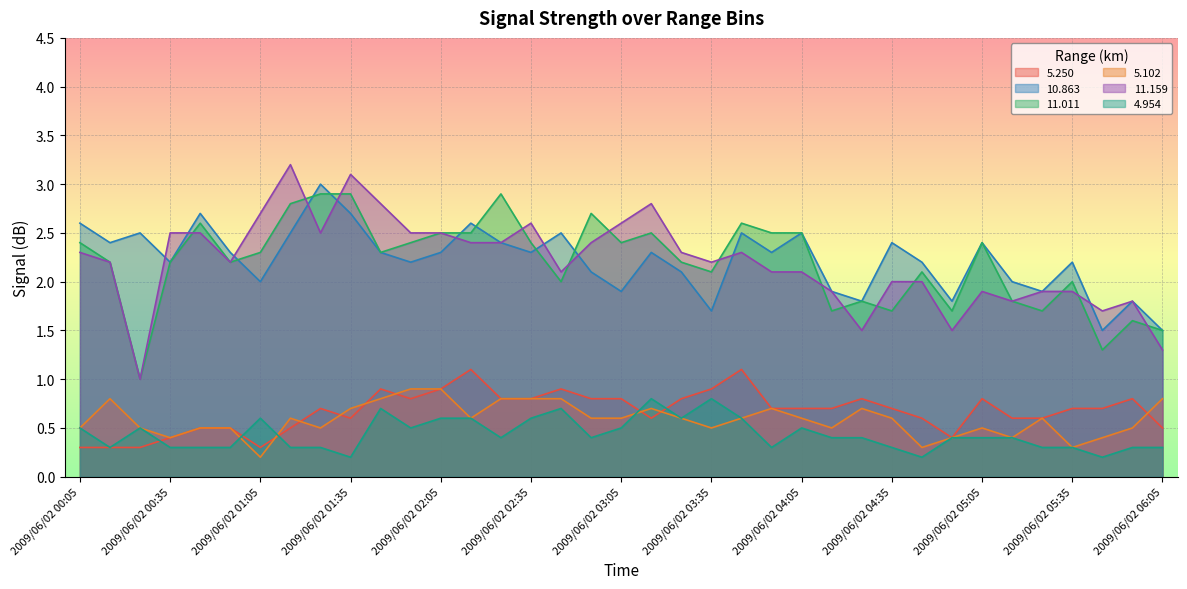

Reading left to right, list all the values displayed in this chart.

  5.250: 0.3	0.3	0.3	0.4	0.5	0.5	0.3	0.5	0.7	0.6	0.9	0.8	0.9	1.1	0.8	0.8	0.9	0.8	0.8	0.6	0.8	0.9	1.1	0.7	0.7	0.7	0.8	0.7	0.6	0.4	0.8	0.6	0.6	0.7	0.7	0.8	0.5
 10.863: 2.6	2.4	2.5	2.2	2.7	2.3	2.0	2.5	3.0	2.7	2.3	2.2	2.3	2.6	2.4	2.3	2.5	2.1	1.9	2.3	2.1	1.7	2.5	2.3	2.5	1.9	1.8	2.4	2.2	1.8	2.4	2.0	1.9	2.2	1.5	1.8	1.5
 11.011: 2.4	2.2	1.0	2.2	2.6	2.2	2.3	2.8	2.9	2.9	2.3	2.4	2.5	2.5	2.9	2.4	2.0	2.7	2.4	2.5	2.2	2.1	2.6	2.5	2.5	1.7	1.8	1.7	2.1	1.7	2.4	1.8	1.7	2.0	1.3	1.6	1.5
  5.102: 0.5	0.8	0.5	0.4	0.5	0.5	0.2	0.6	0.5	0.7	0.8	0.9	0.9	0.6	0.8	0.8	0.8	0.6	0.6	0.7	0.6	0.5	0.6	0.7	0.6	0.5	0.7	0.6	0.3	0.4	0.5	0.4	0.6	0.3	0.4	0.5	0.8
 11.159: 2.3	2.2	1.0	2.5	2.5	2.2	2.7	3.2	2.5	3.1	2.8	2.5	2.5	2.4	2.4	2.6	2.1	2.4	2.6	2.8	2.3	2.2	2.3	2.1	2.1	1.9	1.5	2.0	2.0	1.5	1.9	1.8	1.9	1.9	1.7	1.8	1.3
  4.954: 0.5	0.3	0.5	0.3	0.3	0.3	0.6	0.3	0.3	0.2	0.7	0.5	0.6	0.6	0.4	0.6	0.7	0.4	0.5	0.8	0.6	0.8	0.6	0.3	0.5	0.4	0.4	0.3	0.2	0.4	0.4	0.4	0.3	0.3	0.2	0.3	0.3